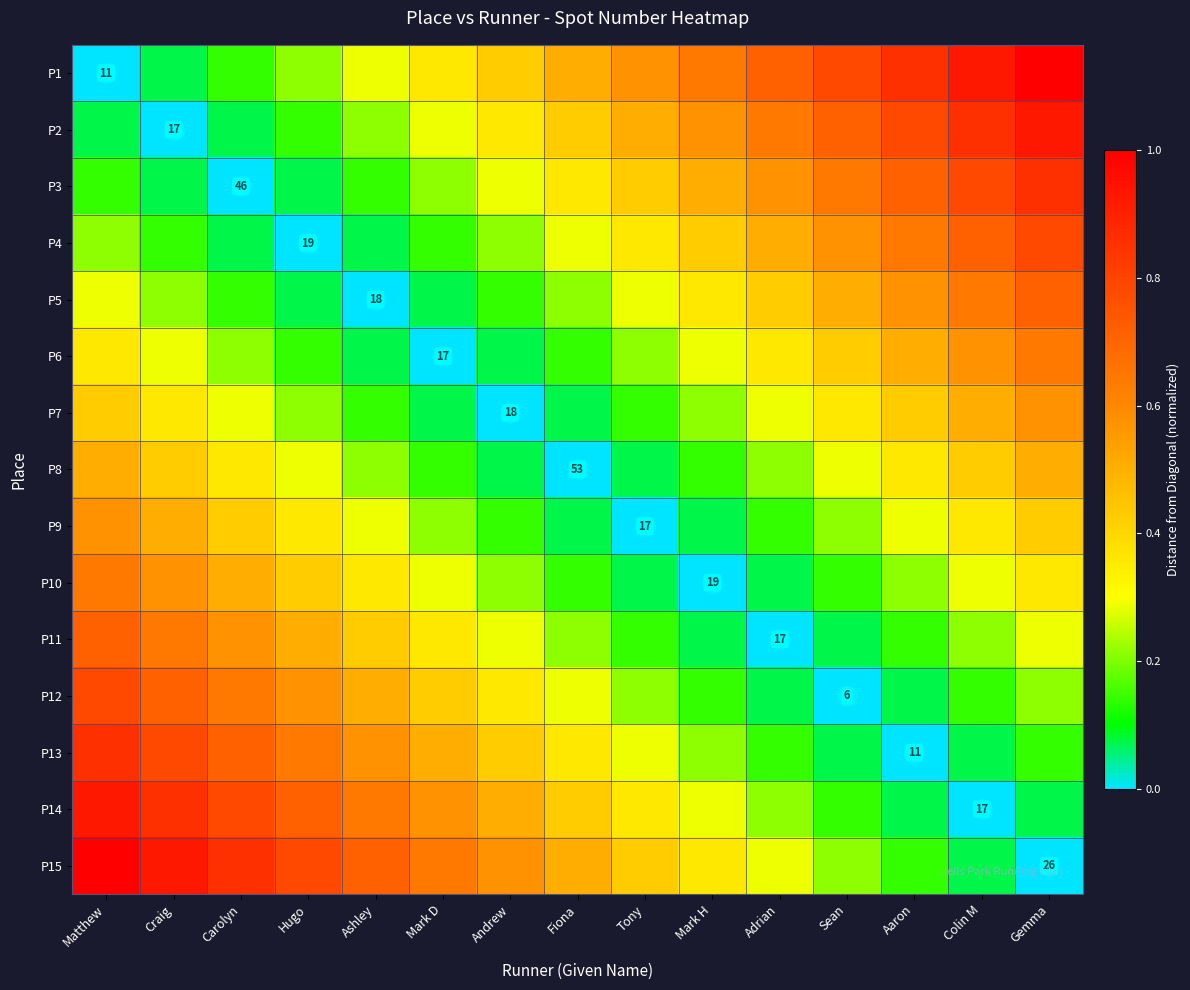

Is the value of P14 at Sean greater than the value of P10 at Tony?

Yes